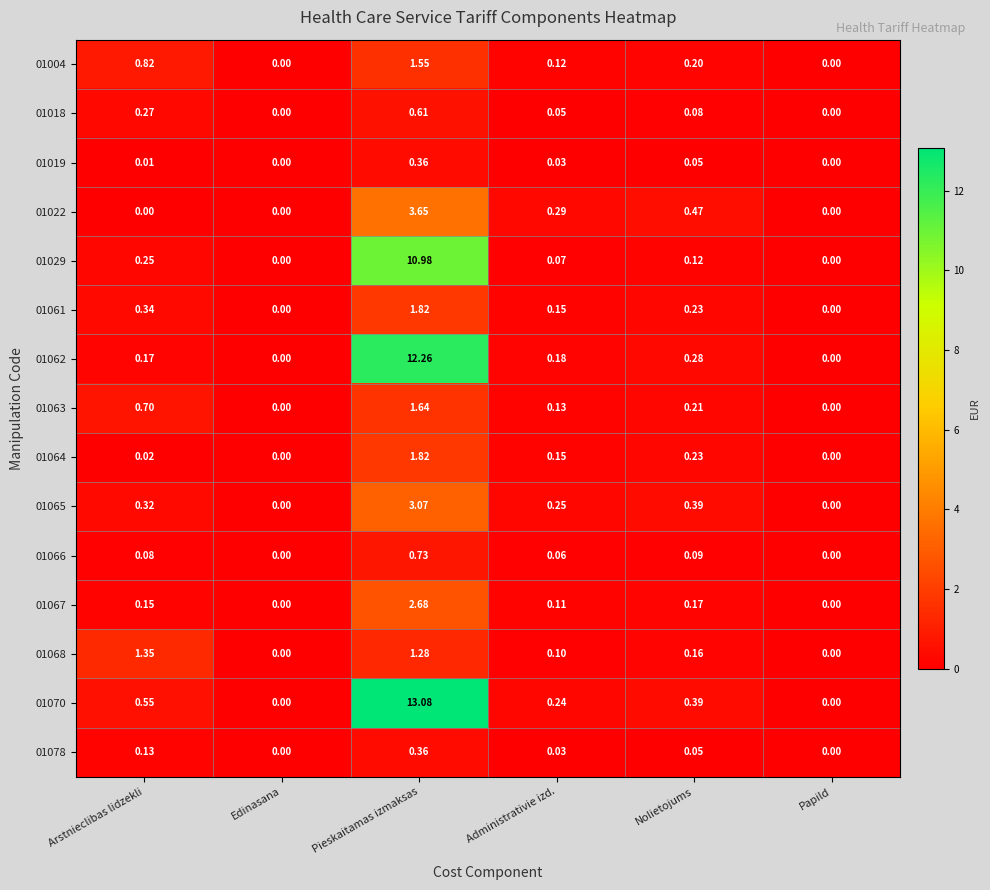

At how many categories does at least one series exceed 12?

1